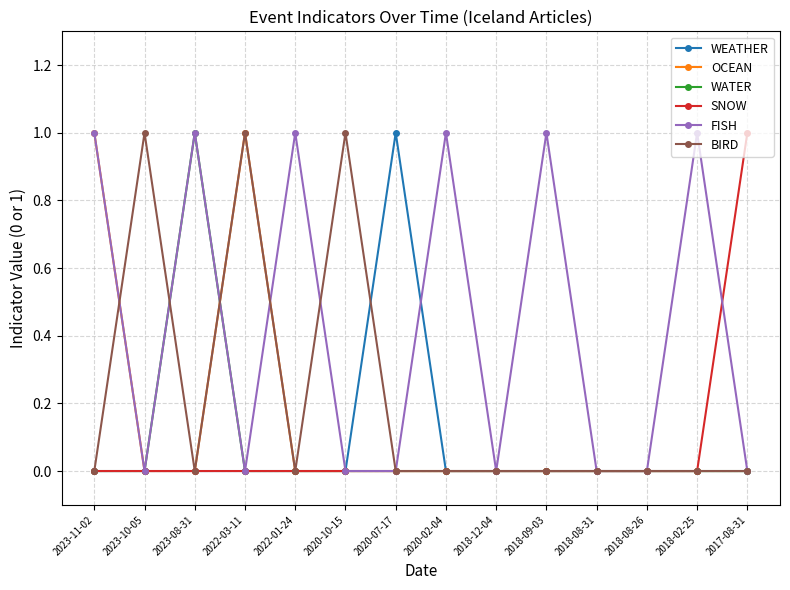

Does the chart display data point markers on the line(s)?

Yes